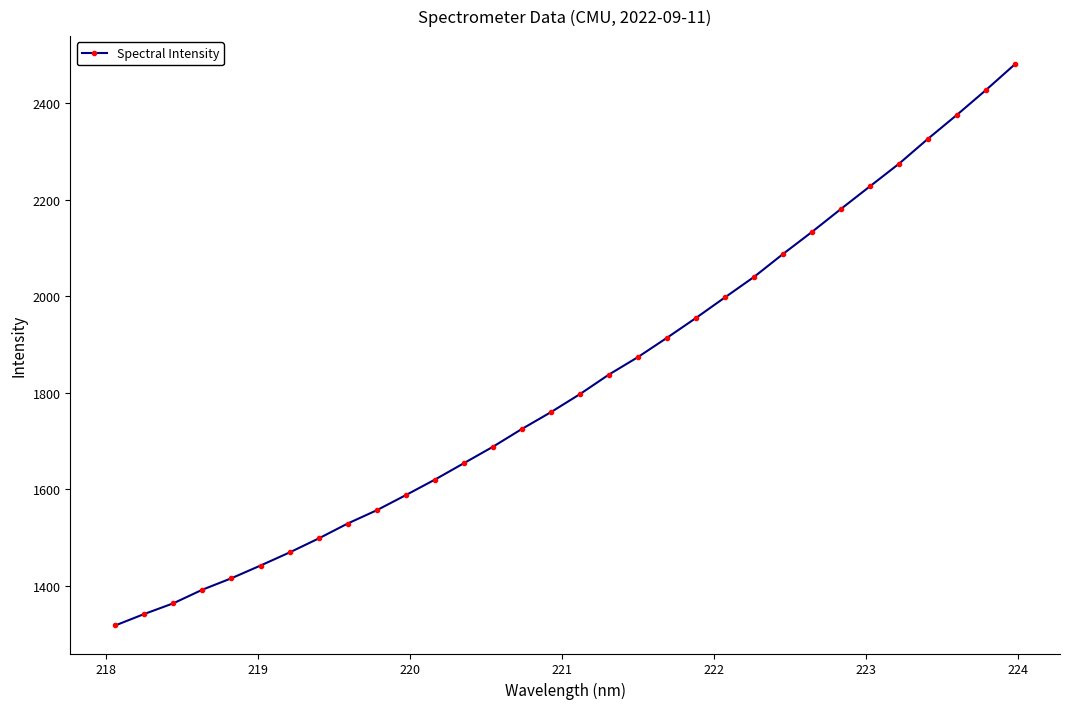

What is the average value?

1821.7